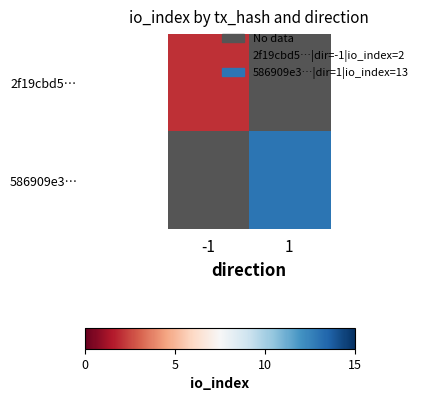

Rank the categories by 2f19cbd5… value from highest to lowest.

-1, 1